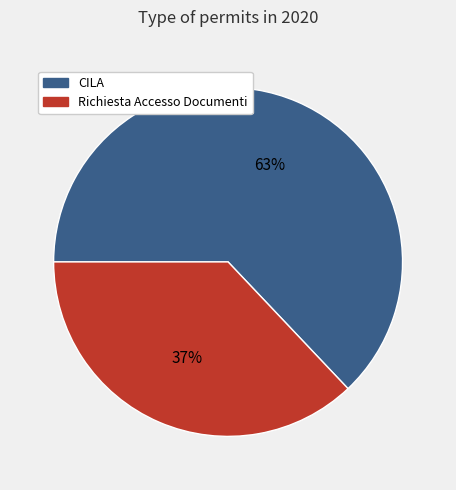

Count the number of slices in the pie.

2